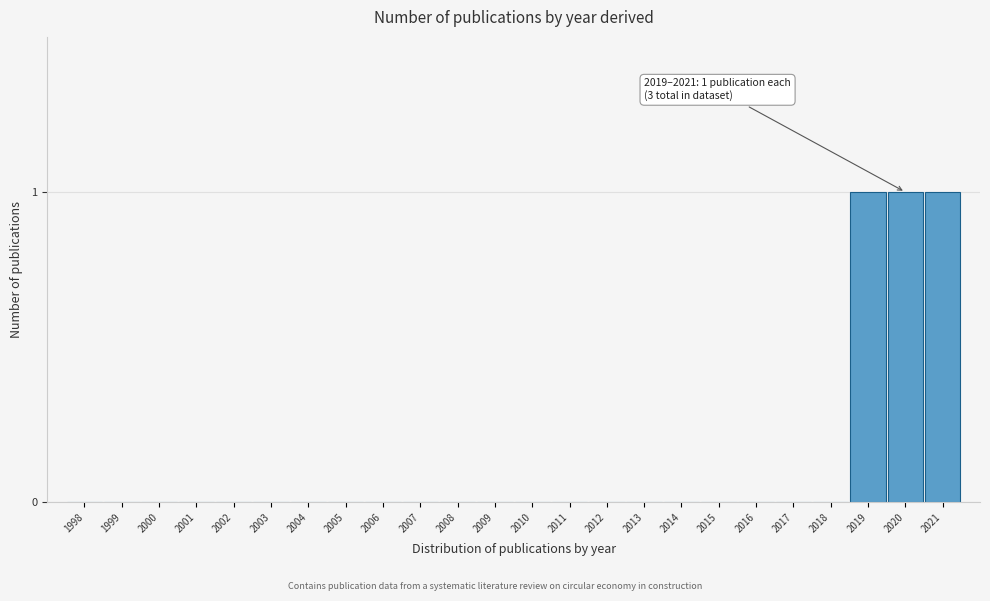

What is the change in value from 2007 to 2020?

+1